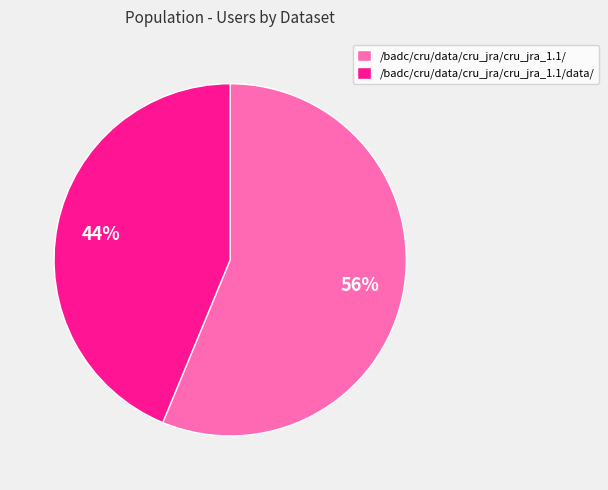

To the nearest percent, what portion does /badc/cru/data/cru_jra/cru_jra_1.1/data/ represent?

44%